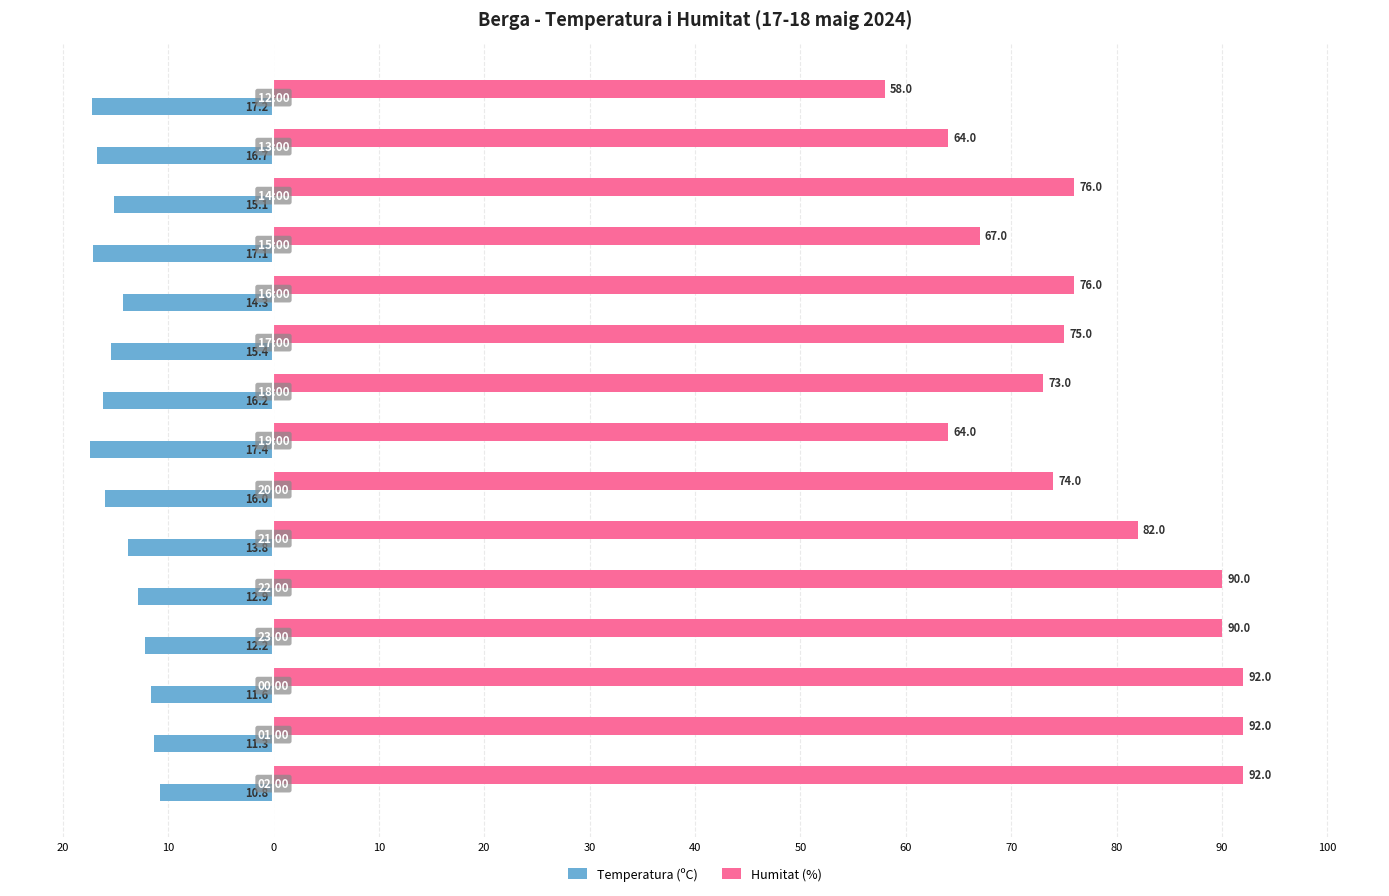

Which series has the largest range (max minus min)?

Humitat (%)